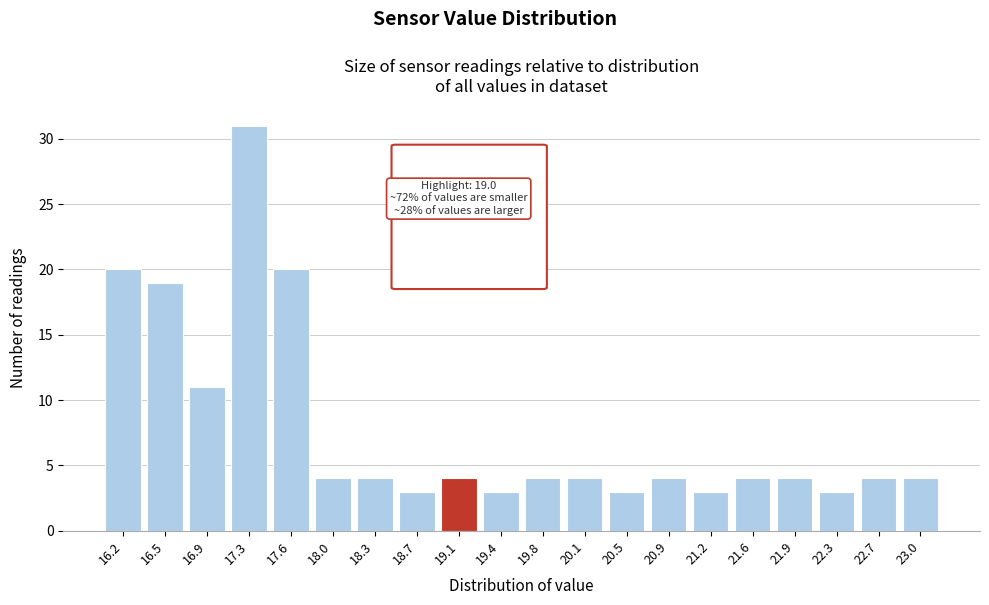

Reading right to left, list all the values displayed in this chart.

4	4	3	4	4	3	4	3	4	4	3	4	3	4	4	20	31	11	19	20